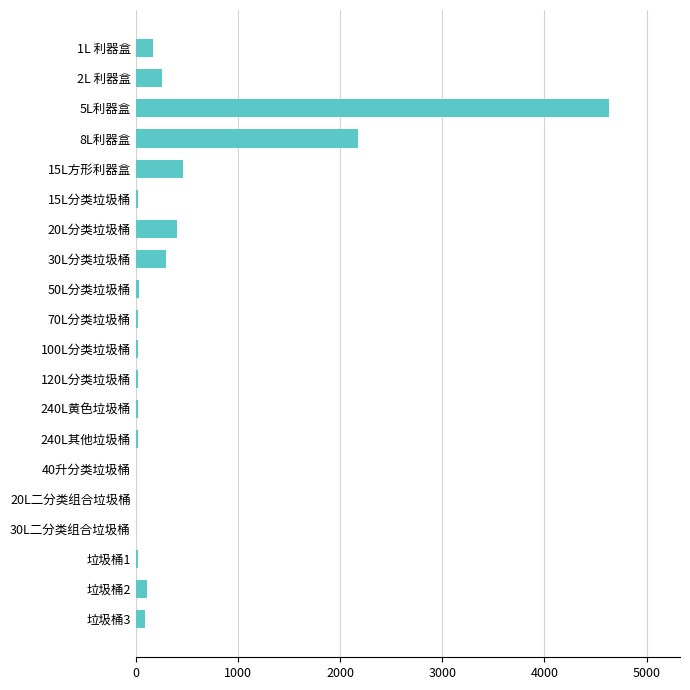

What is the maximum value shown in the chart?

4632